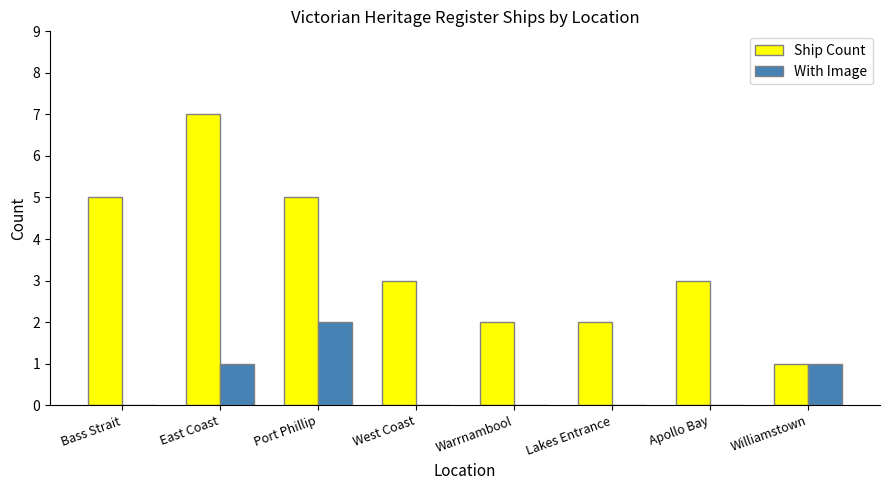

What is the total value across all series at Warrnambool?

2